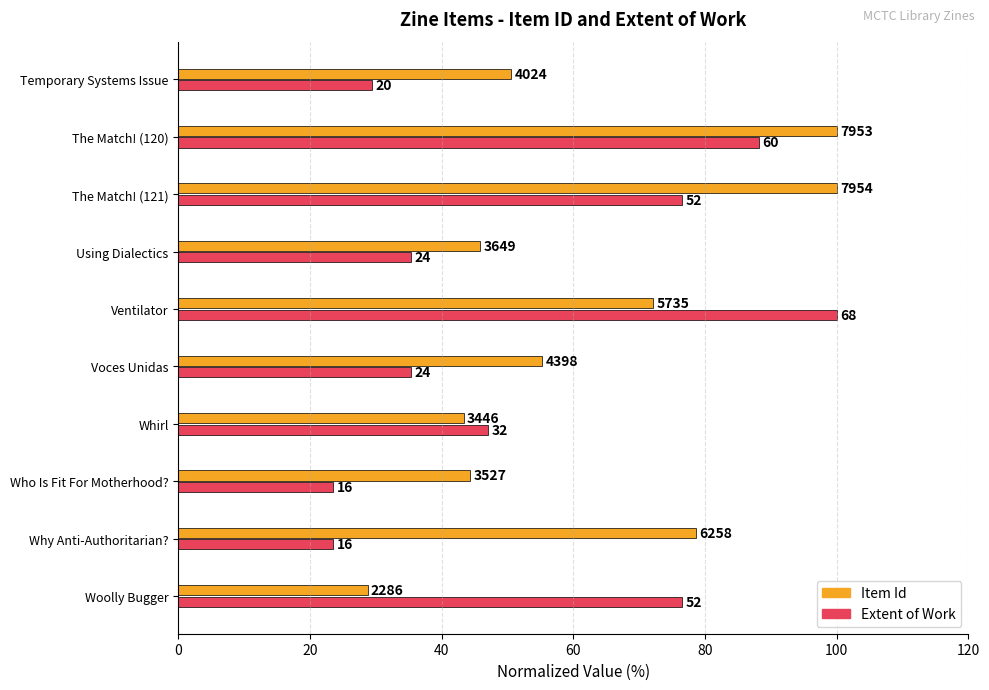

Which series has the largest total across all categories?

Item Id